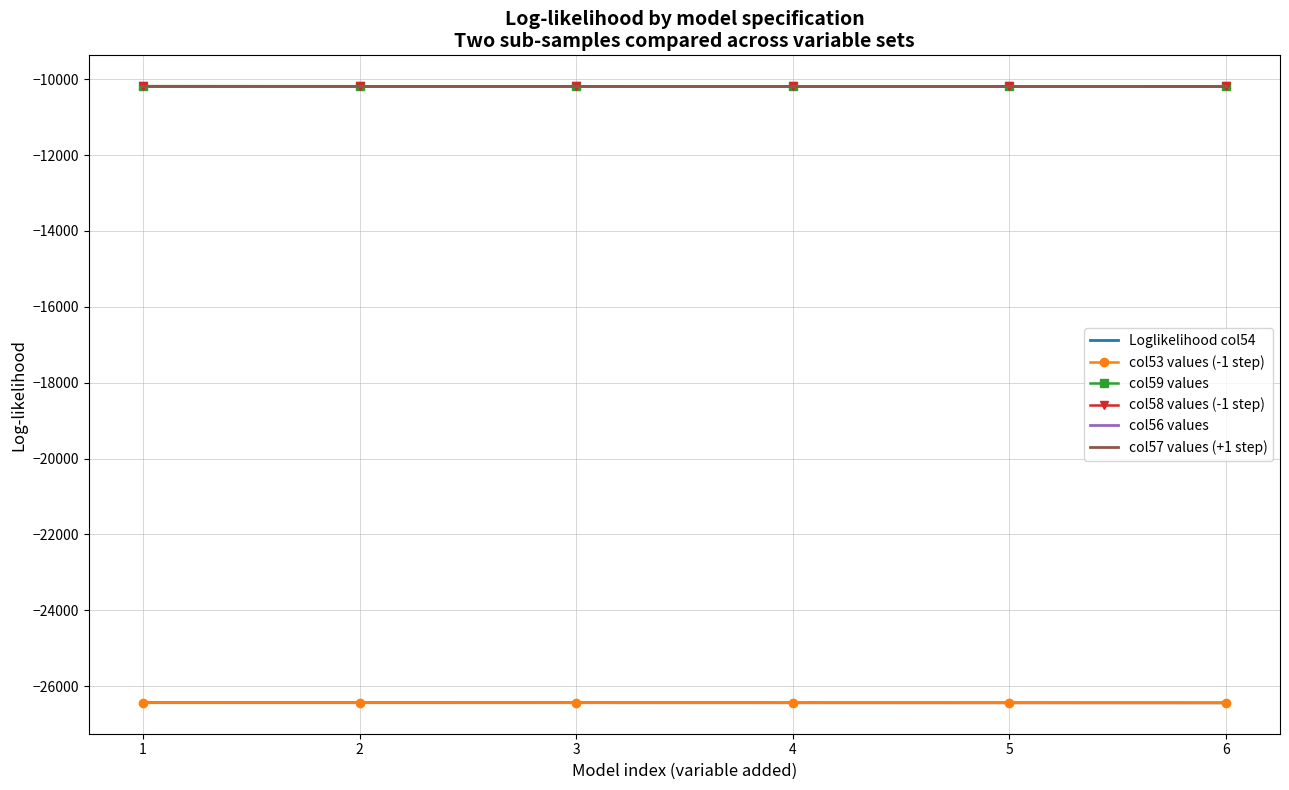

Is the value of Loglikelihood col54 at 6 greater than the value of col56 values at 1?

No